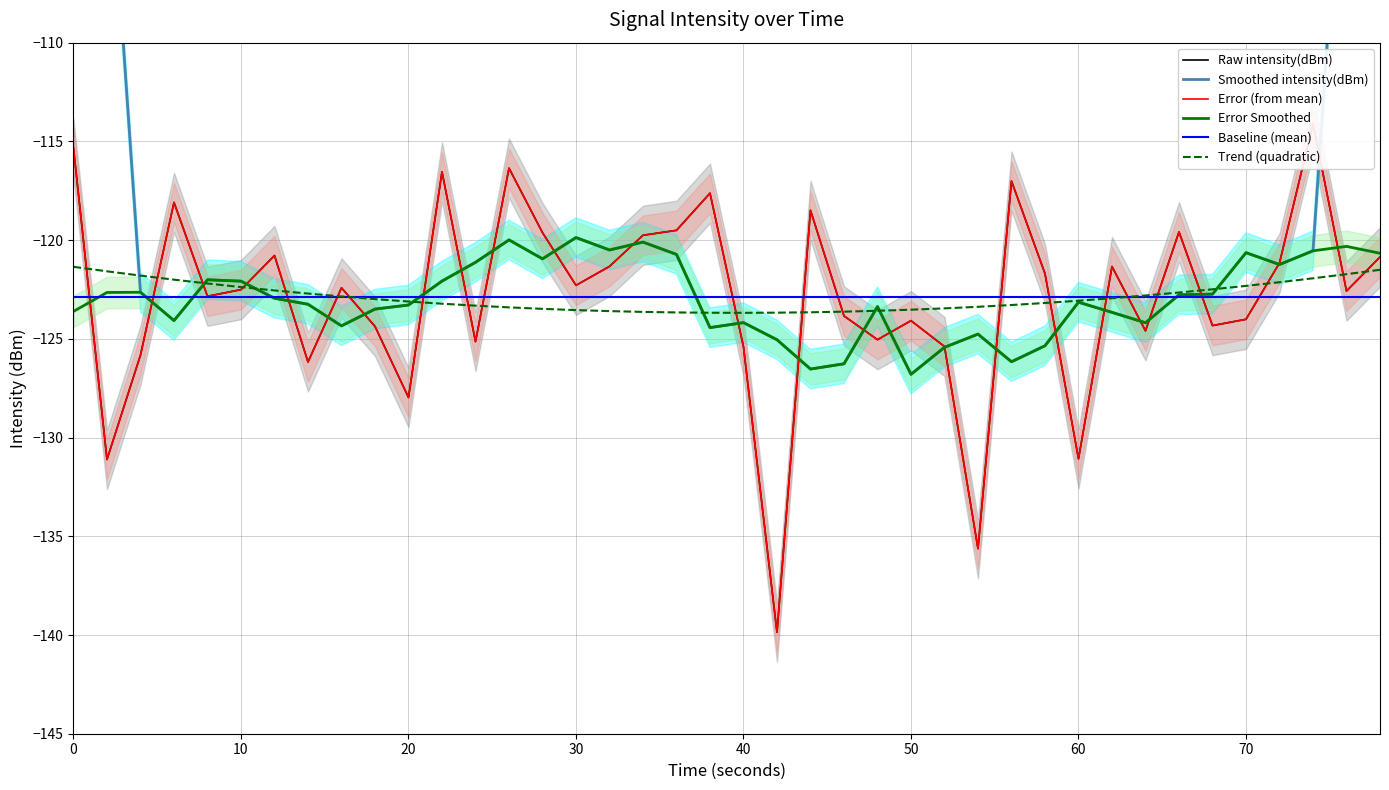

What is the maximum value for Error Smoothed?

-119.9